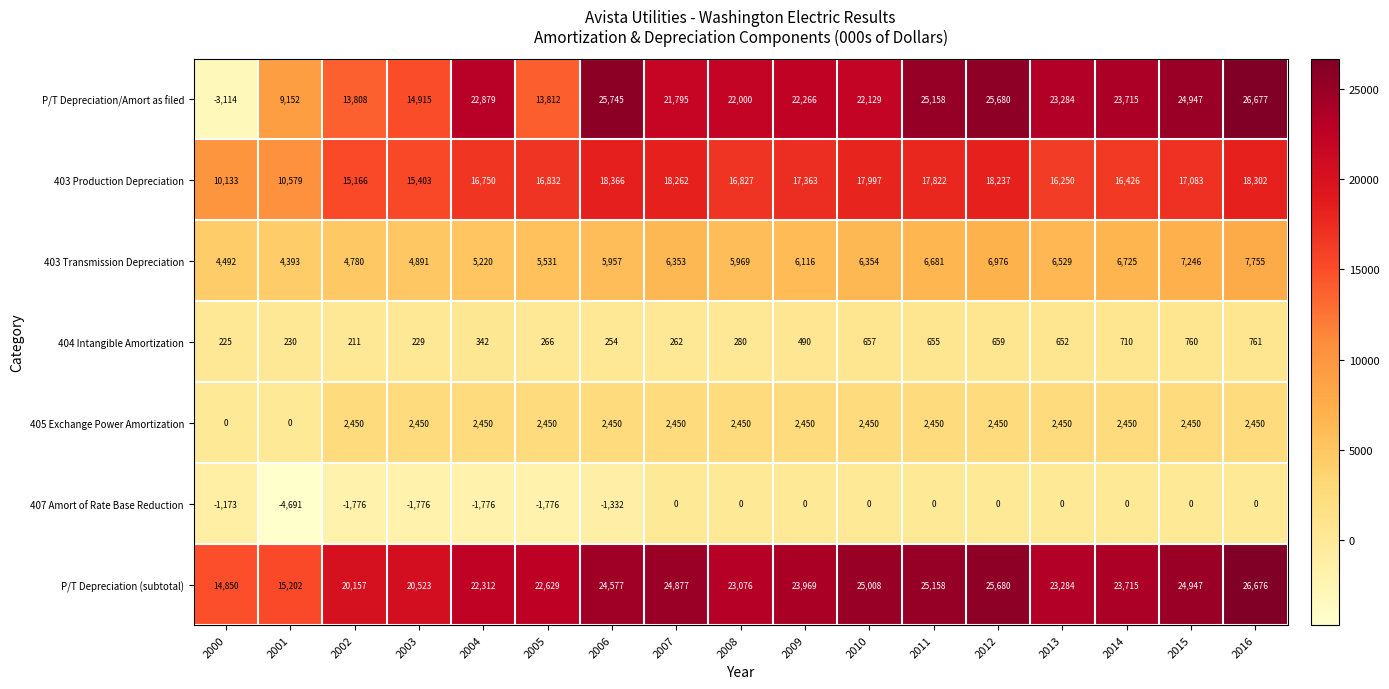

Is the value of 405 Exchange Power Amortization at 2008 greater than the value of 403 Production Depreciation at 2000?

No